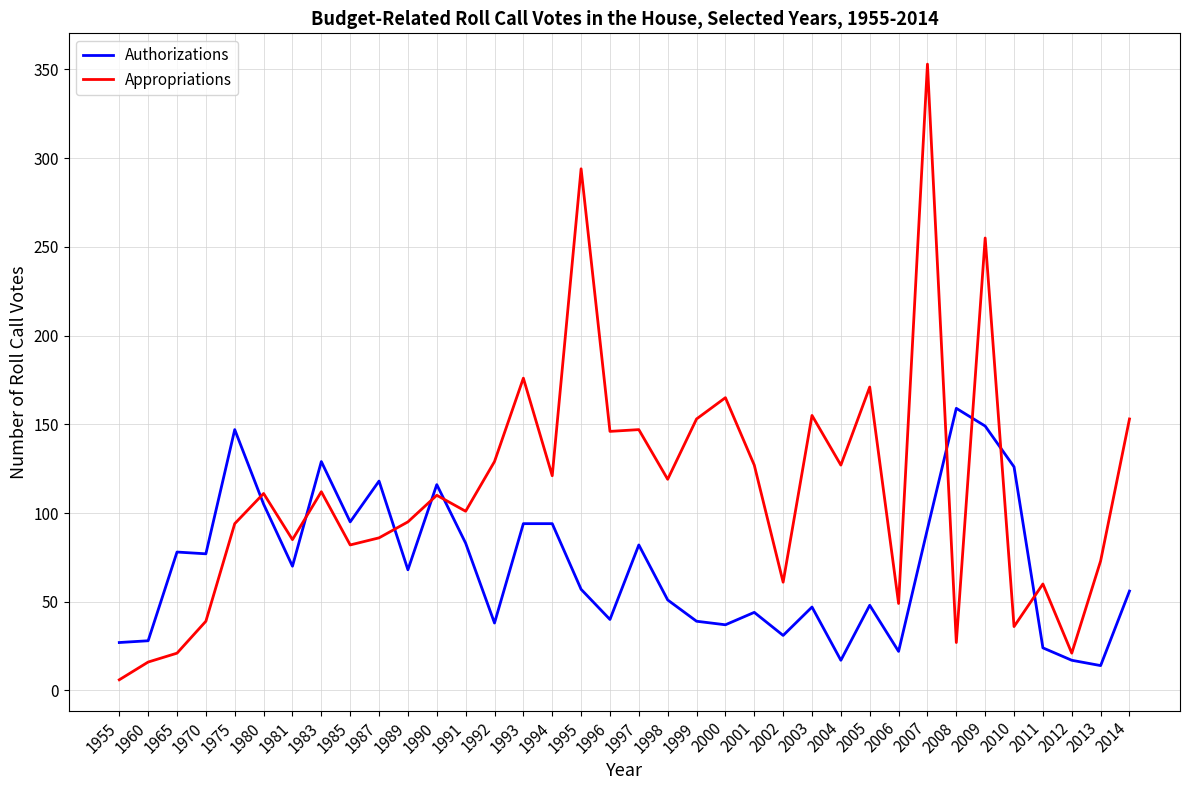

What is the difference between the maximum and minimum values in the Appropriations series?

347